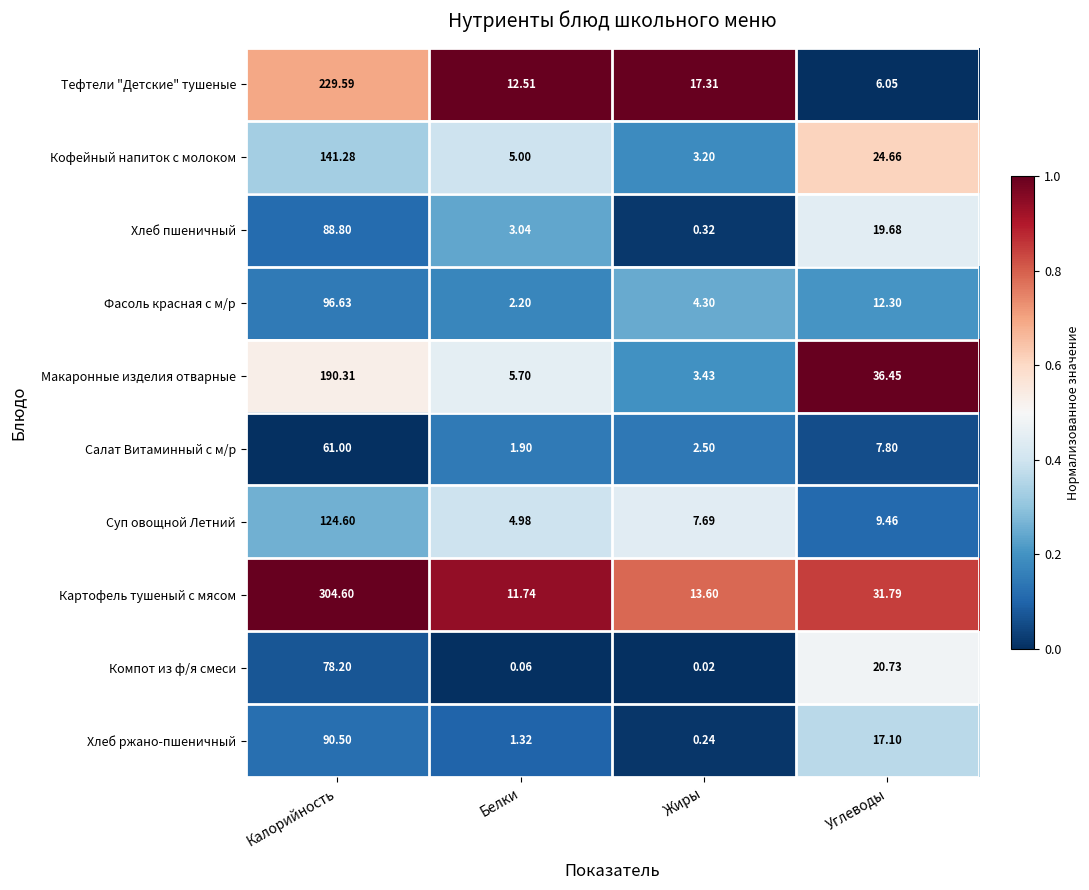

List the series in order of their peak value, highest first.

Картофель тушеный с мясом, Тефтели "Детские" тушеные, Макаронные изделия отварные, Кофейный напиток с молоком, Суп овощной Летний, Фасоль красная с м/р, Хлеб ржано-пшеничный, Хлеб пшеничный, Компот из ф/я смеси, Салат Витаминный с м/р